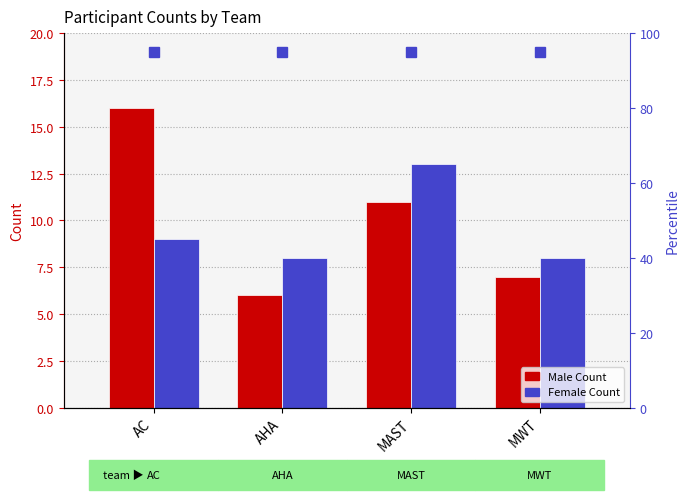

Where does the Male Count series first go above 11?

AC